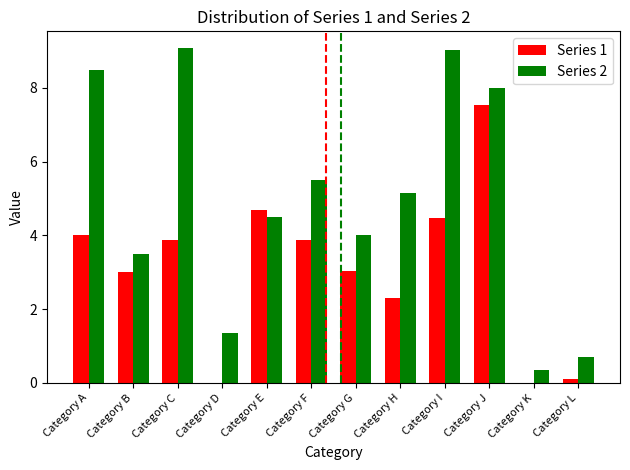

Which series has the largest range (max minus min)?

Series 2